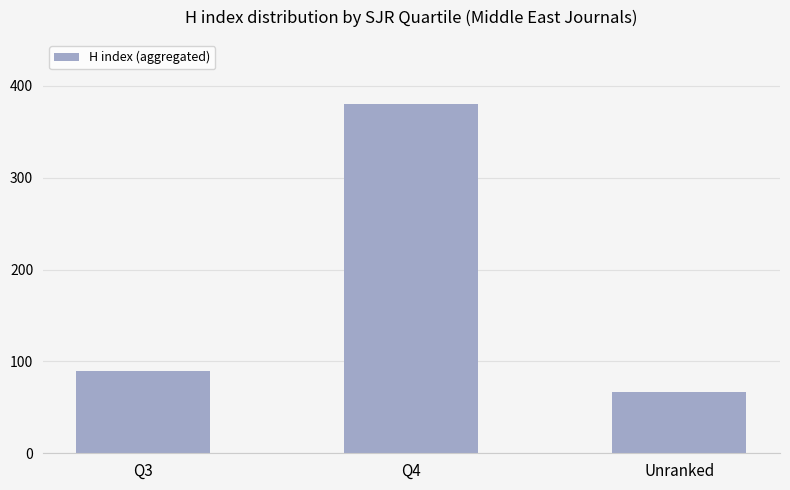

What is the label of the 2nd bar from the right?

Q4